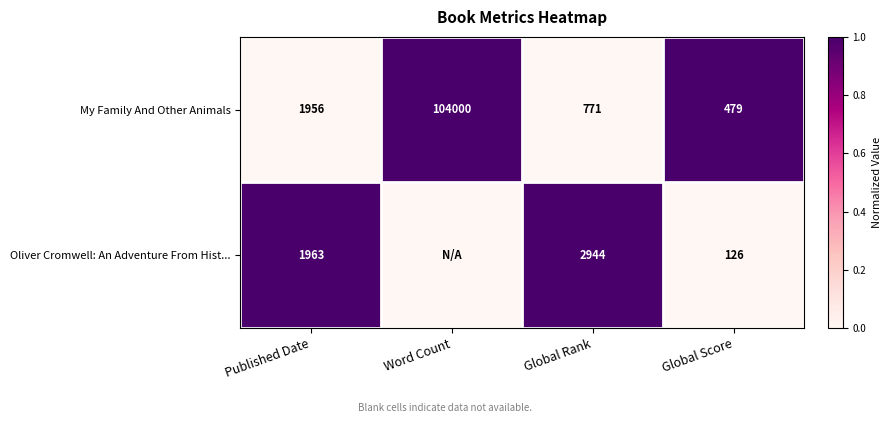

At which category is the sum across all series the highest?

Published Date